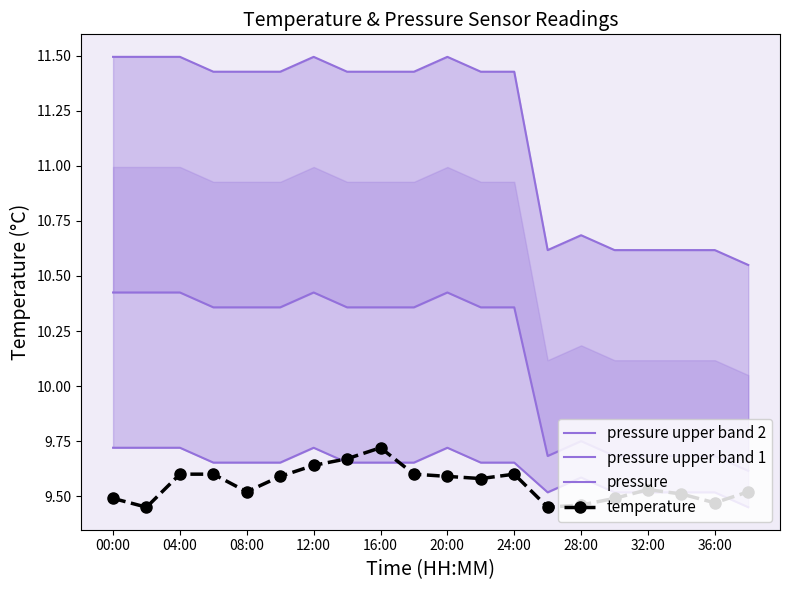

Count the temperature values in the range 9 to 10.

20